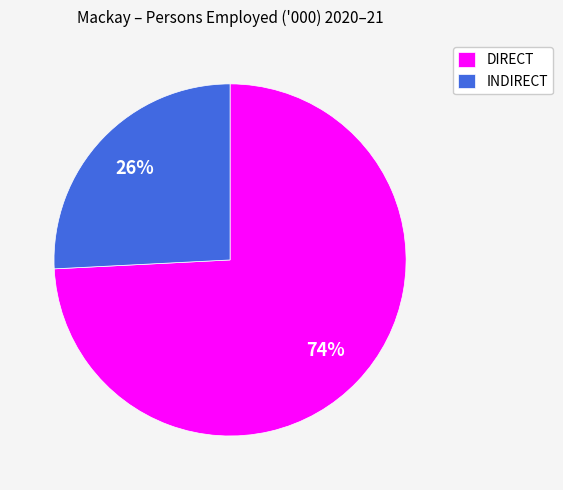

To the nearest percent, what is the difference between the largest and smallest slice percentages?

48%